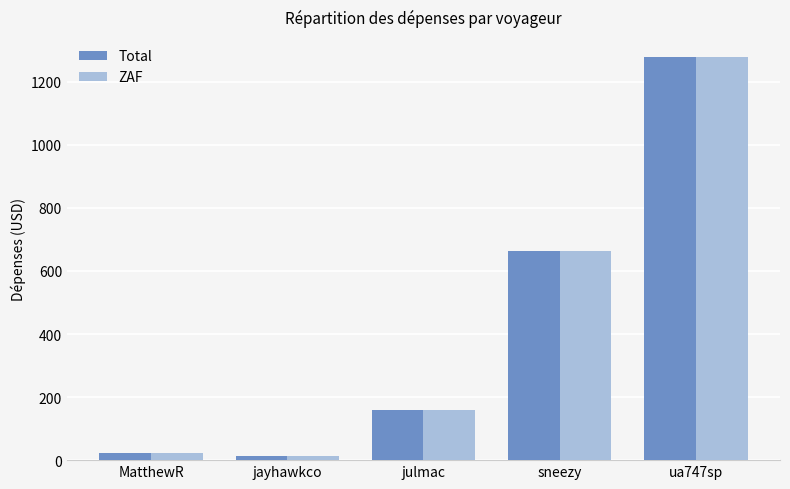

At which category does the chart reach its peak across all series?

ua747sp